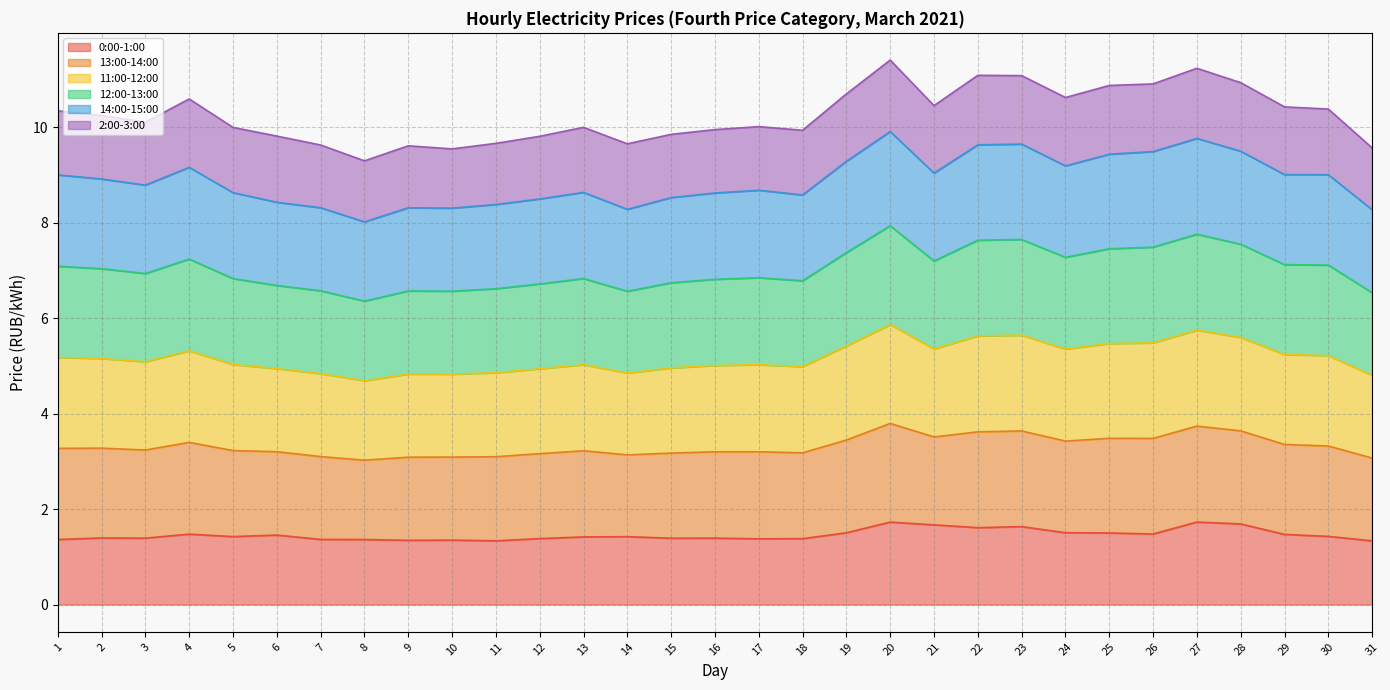

Where is 0:00-1:00 nearest to the value 1?

31